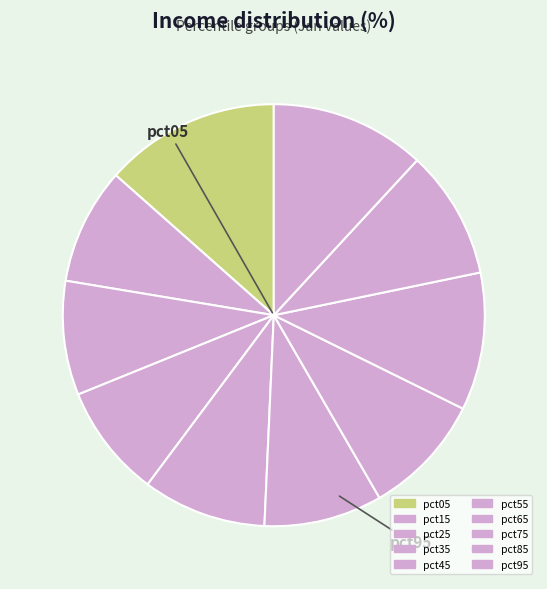

Combined, do pct65 and pct35 account for over 50%?

No